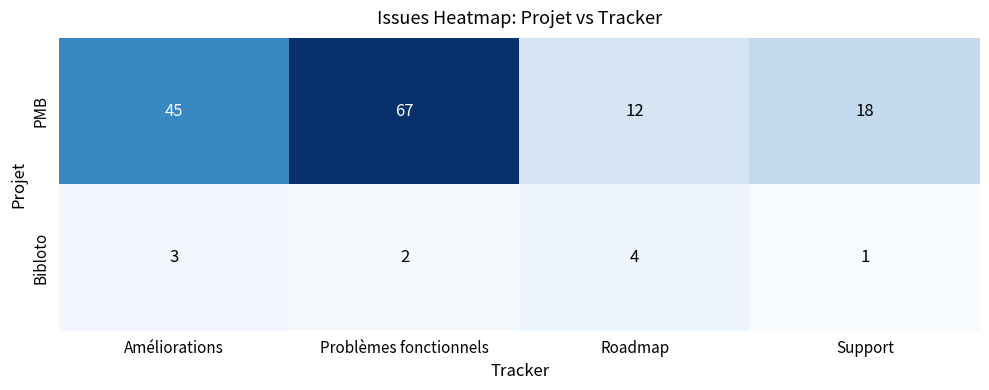

What is the minimum value shown in the chart?

1